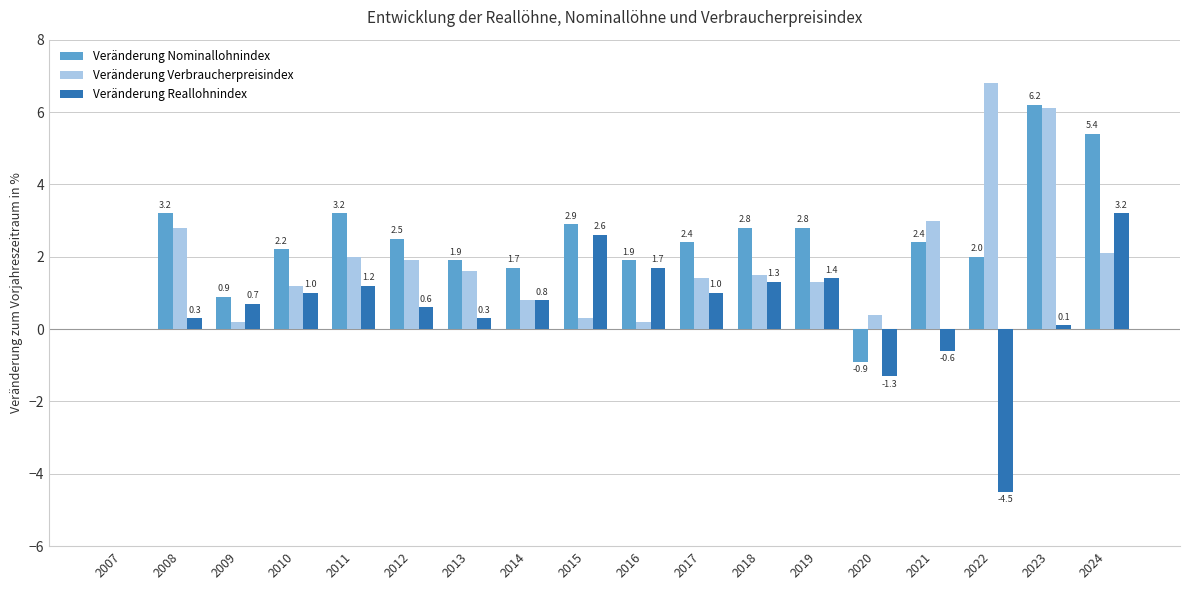

Which series has the largest total across all categories?

Veränderung Nominallohnindex